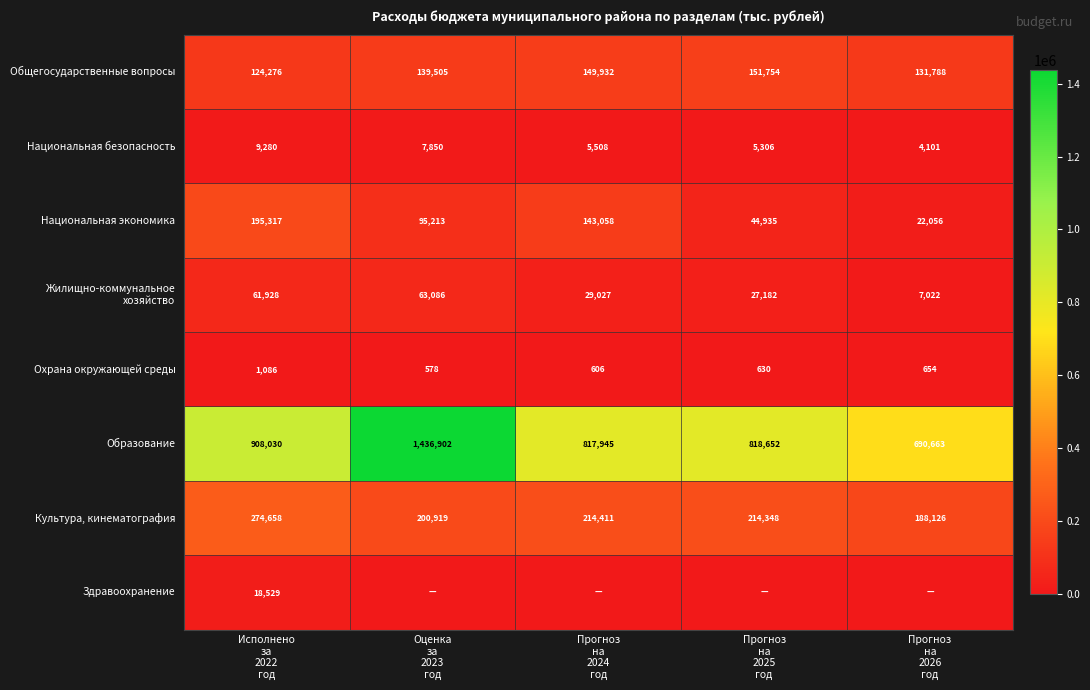

What is the difference between the maximum and minimum values in the Культура, кинематография series?

86532